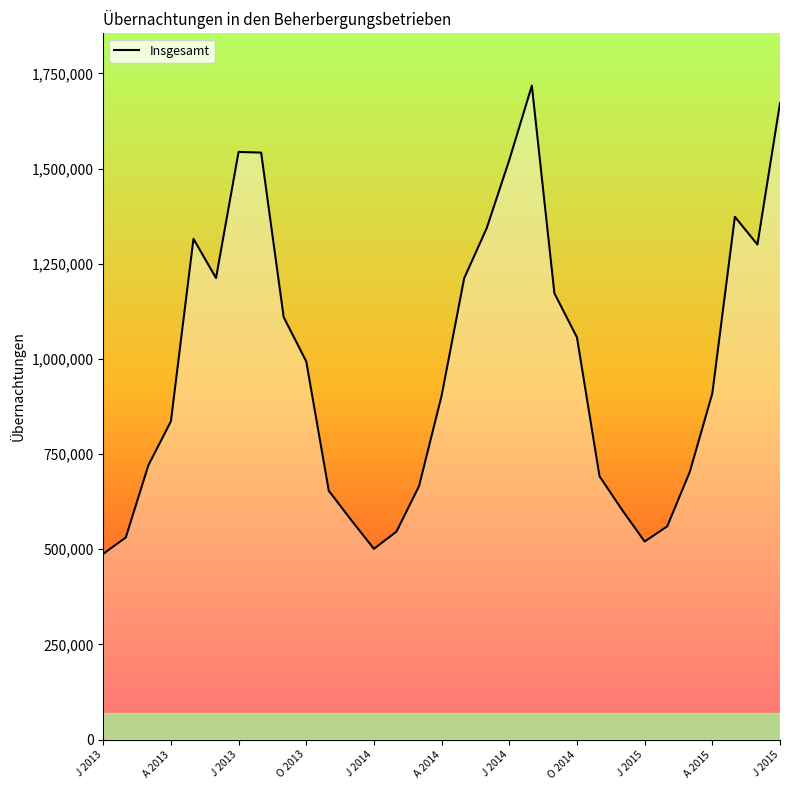

What is the difference between the maximum and minimum values?

1229739